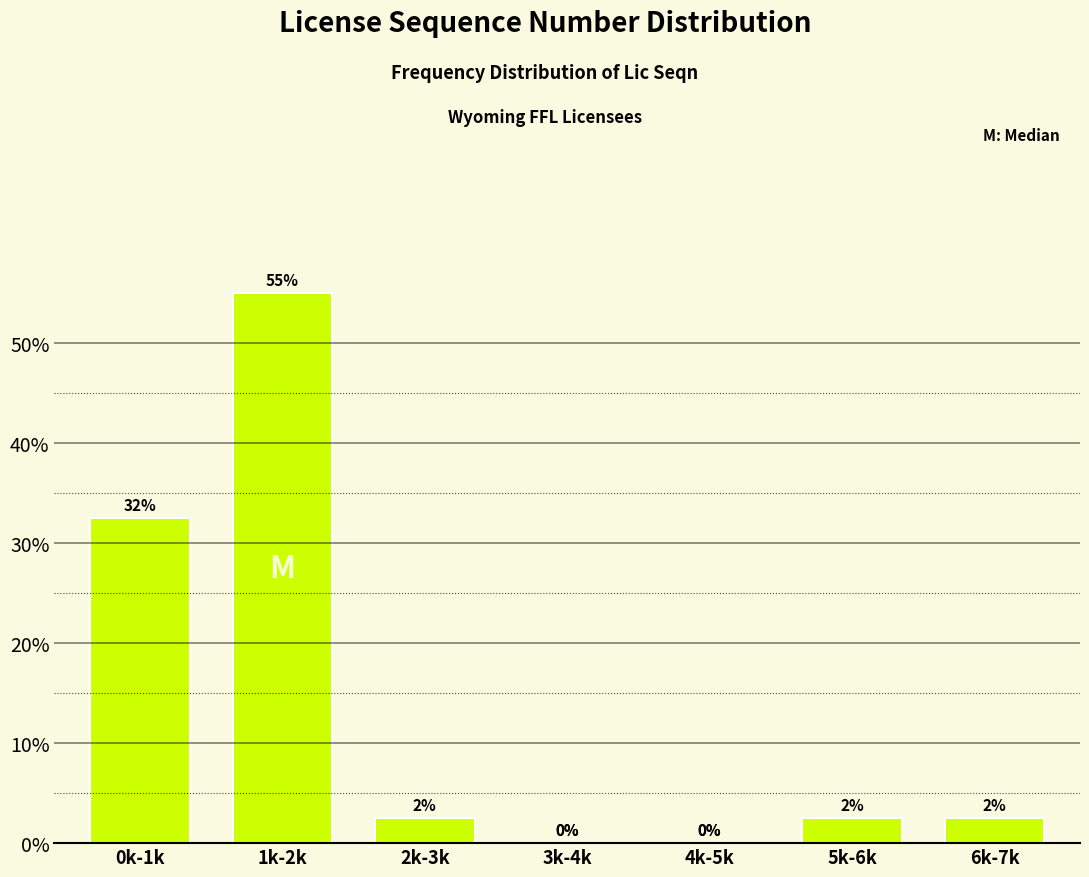

What is the change in value from 1k-2k to 3k-4k?

-55.0